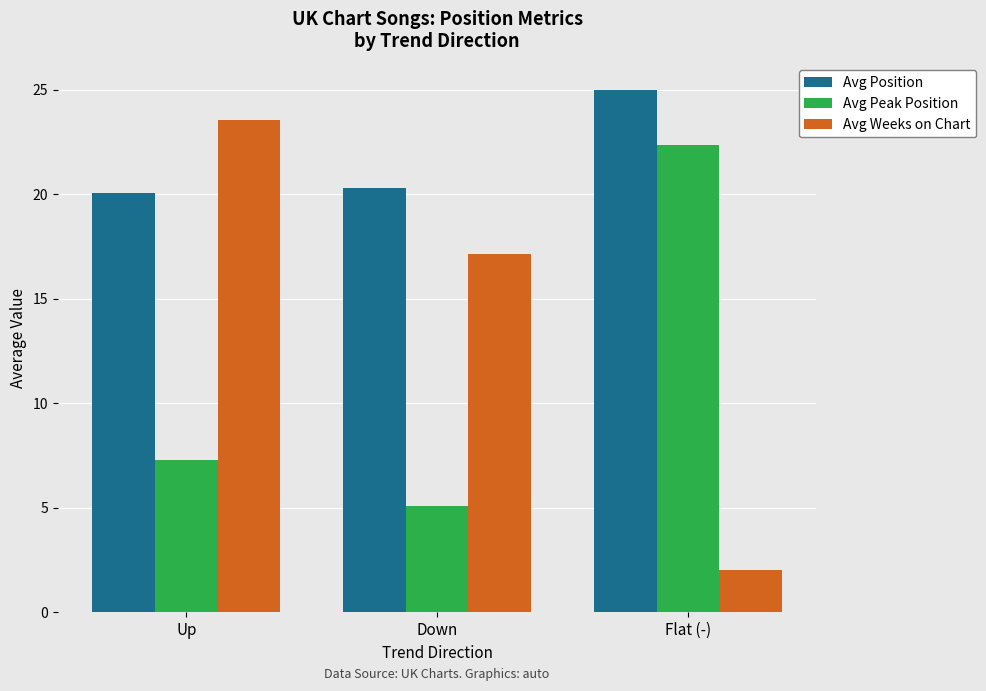

Which series changed the most between Up and Flat (-)?

Avg Weeks on Chart